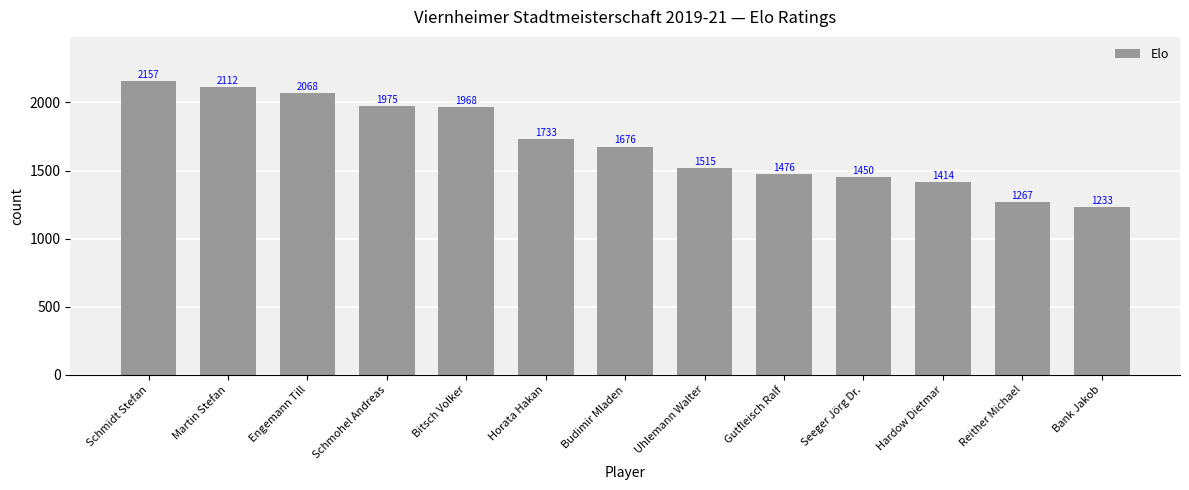

What is the ratio of the value at Martin Stefan to the value at Budimir Mladen?

1.3